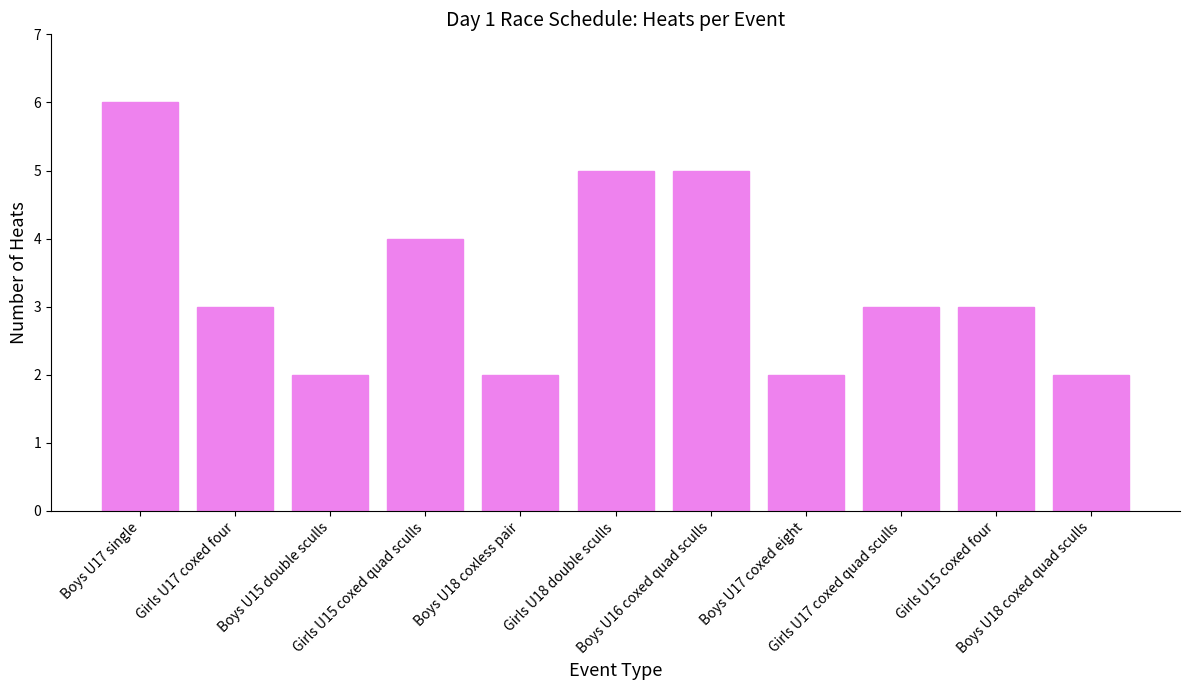

What is the change in value from Girls U15 coxed quad sculls to Boys U17 coxed eight?

-2